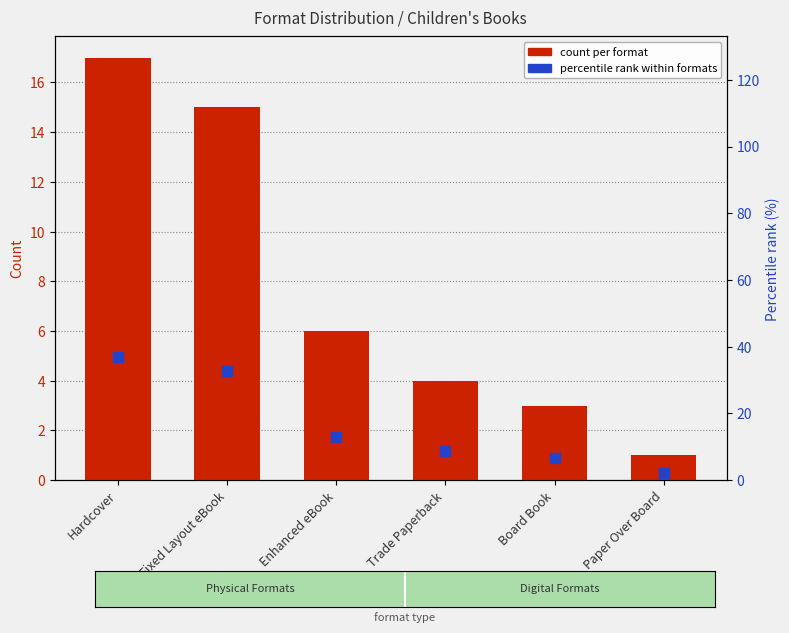

Rank the categories by value from lowest to highest.

Paper Over Board, Board Book, Trade Paperback, Enhanced eBook, Fixed Layout eBook, Hardcover